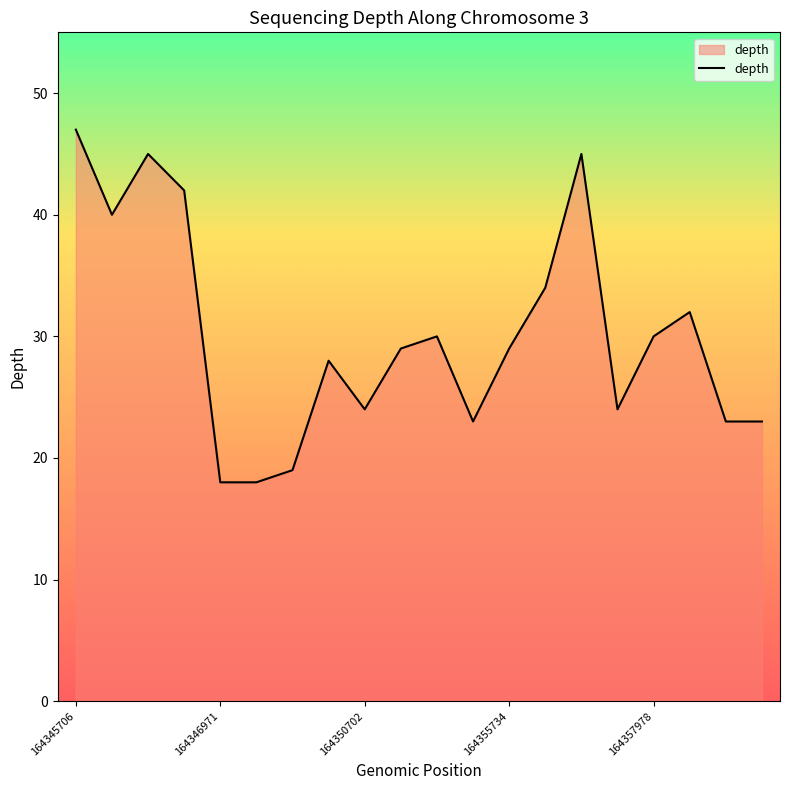

What is the greatest value displayed?

47